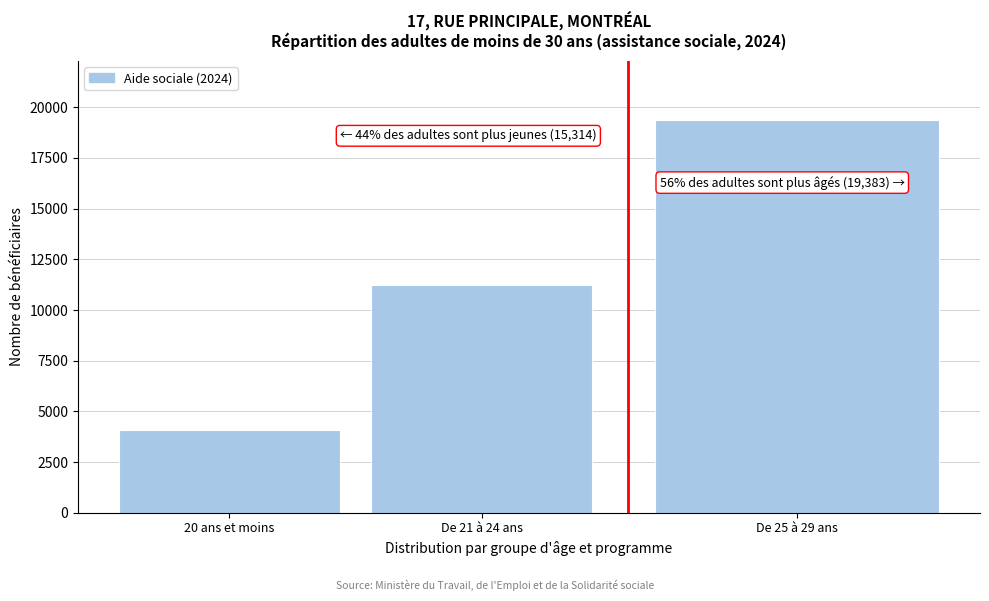

Reading left to right, list all the values displayed in this chart.

20 ans et moins=4084	De 21 à 24 ans=11230	De 25 à 29 ans=19383